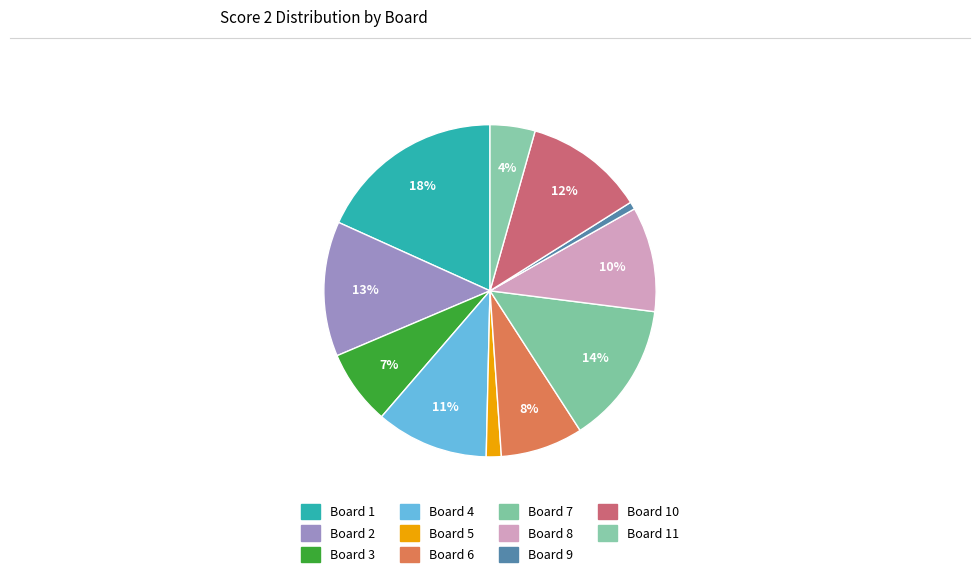

True or false: Board 1 accounts for 24% of the total.

False